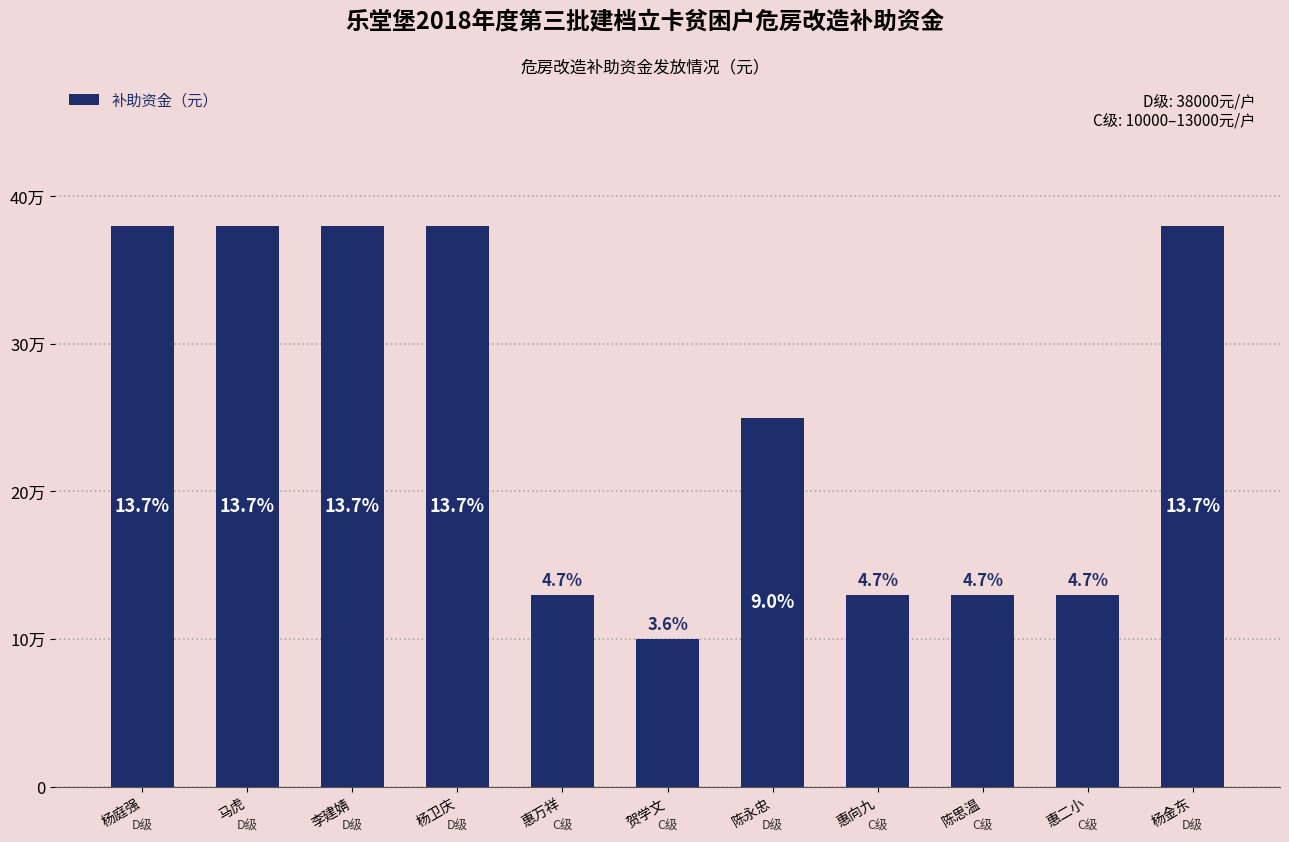

What position from the left is 杨庭强?

1